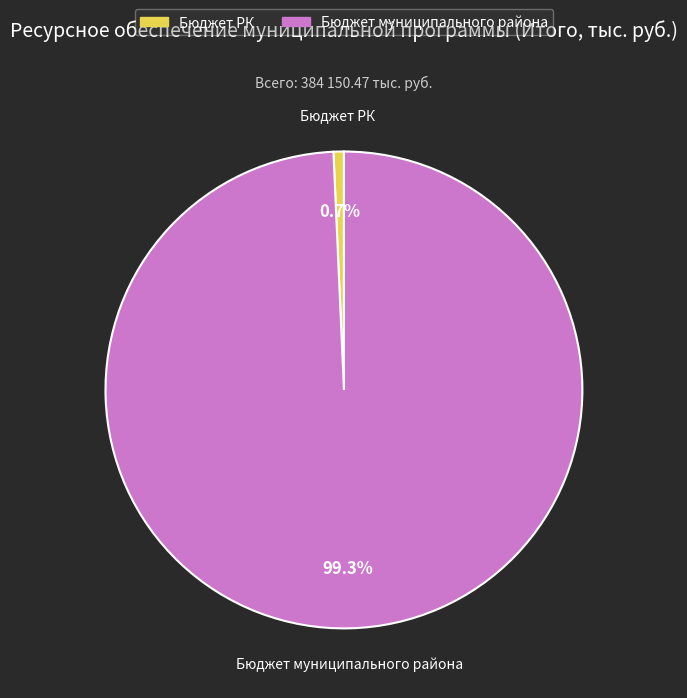

What percentage do Бюджет РК and Бюджет муниципального района together represent?

100.0%